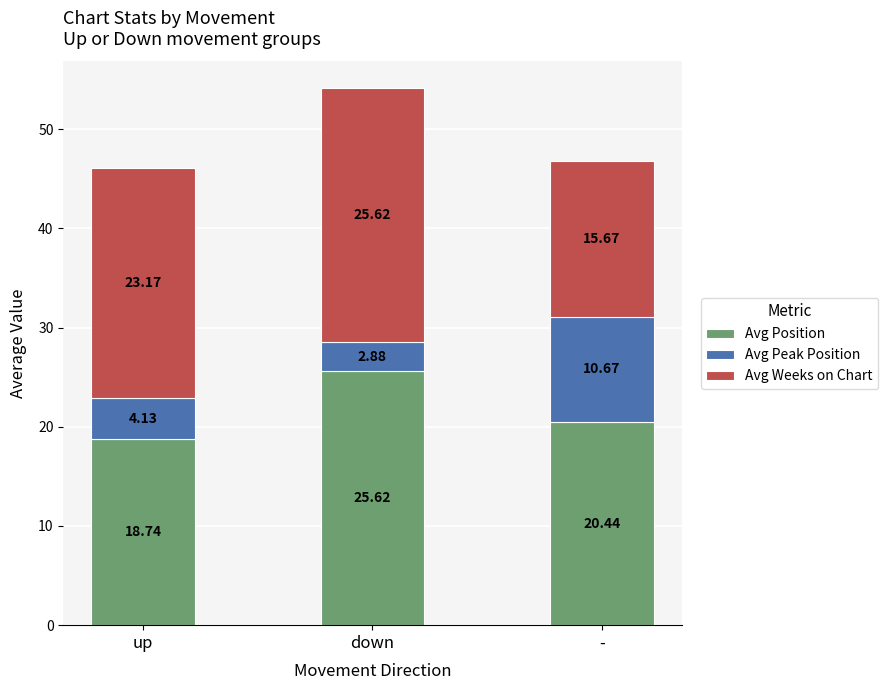

At which category is the sum across all series the highest?

down